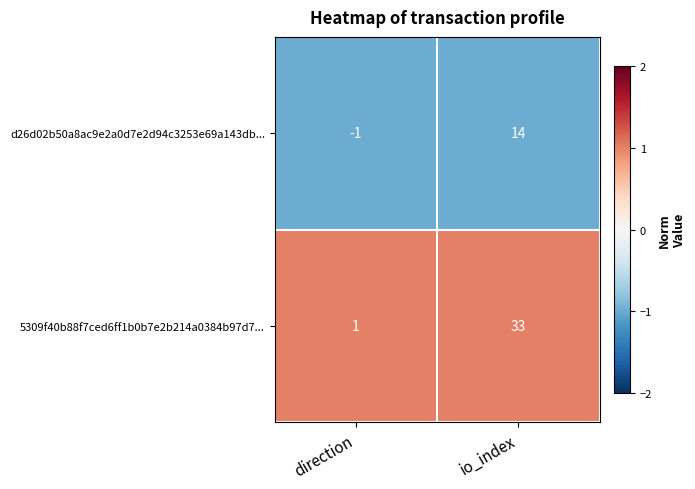

Rank the series by their average value, from lowest to highest.

d26d02b50a8ac9e2a0d7e2d94c3253e69a143db..., 5309f40b88f7ced6ff1b0b7e2b214a0384b97d7...